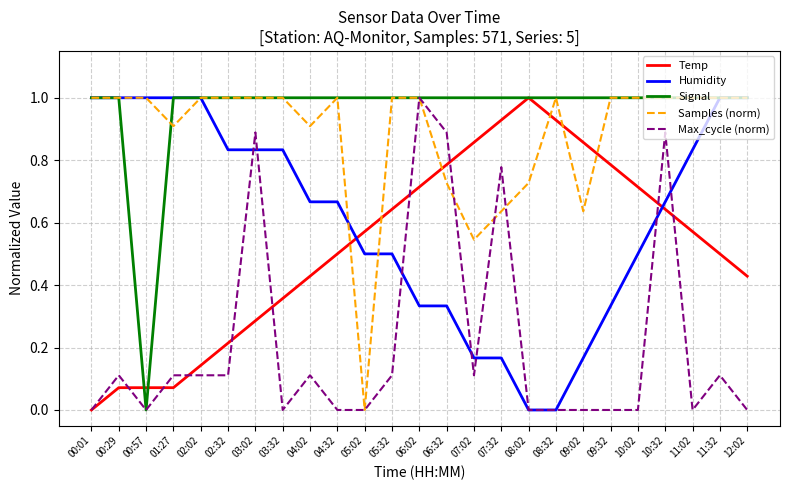

Is it true that Signal equals 1.4 at 11:32?

False